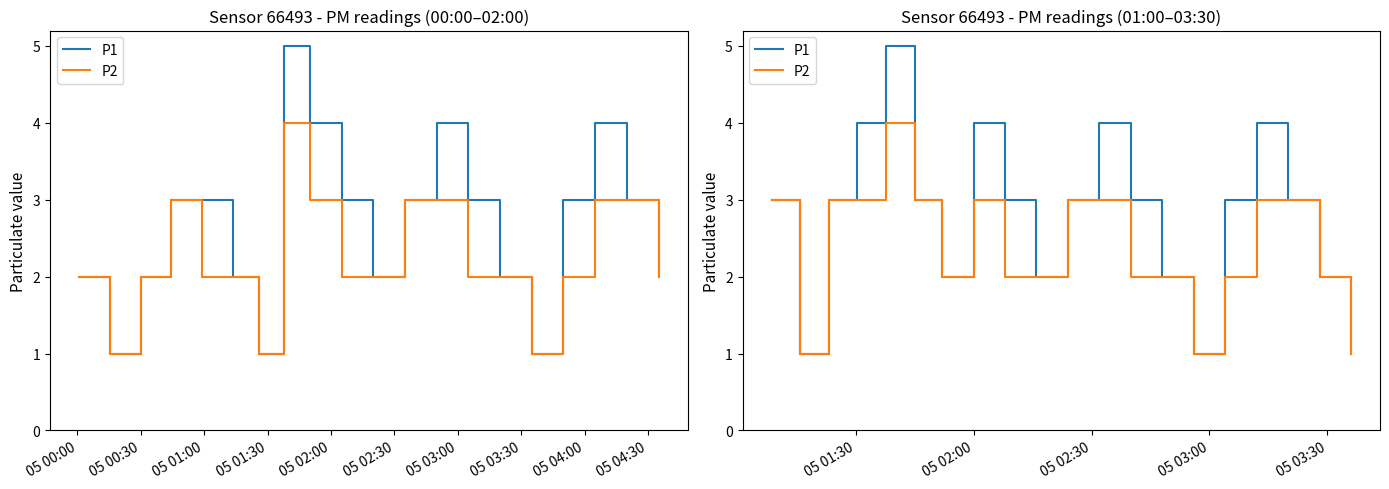

What is the average value of the P1 series?

3